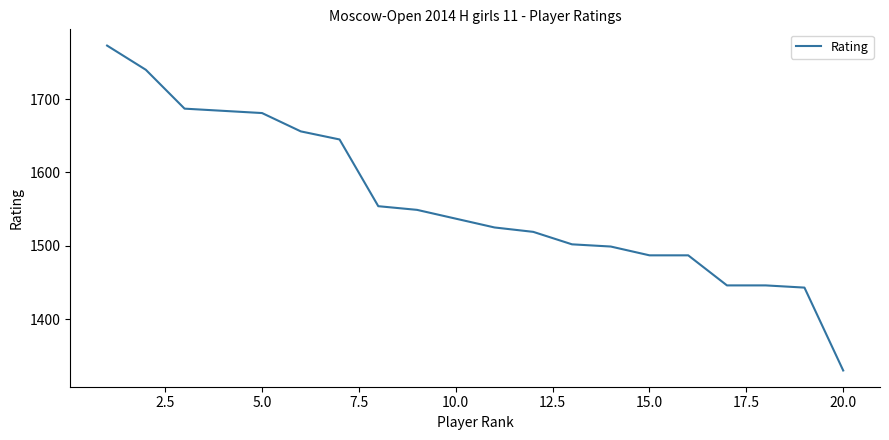

What is the average value?

1560